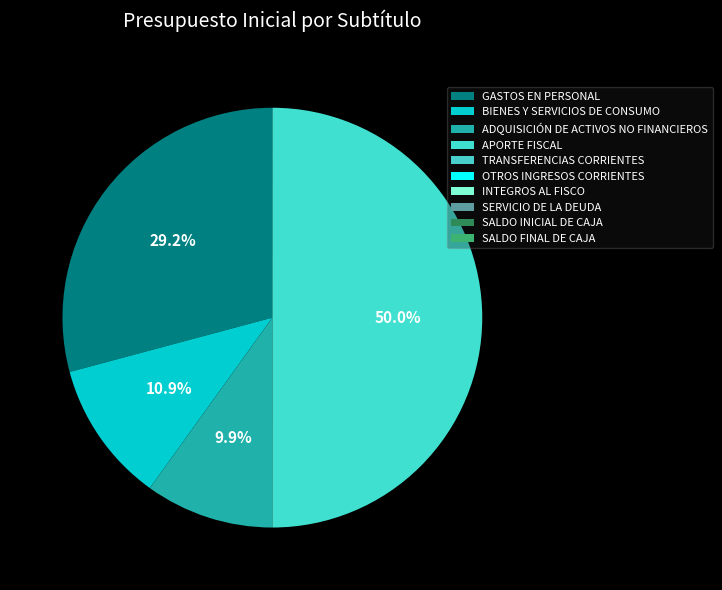

Between SERVICIO DE LA DEUDA and TRANSFERENCIAS CORRIENTES, which is larger?

SERVICIO DE LA DEUDA